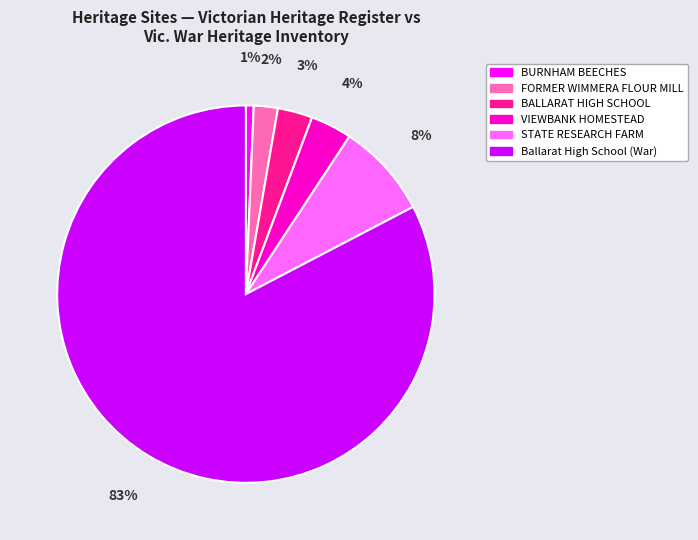

Is it true that Ballarat High School (War) is 71% of the pie?

False